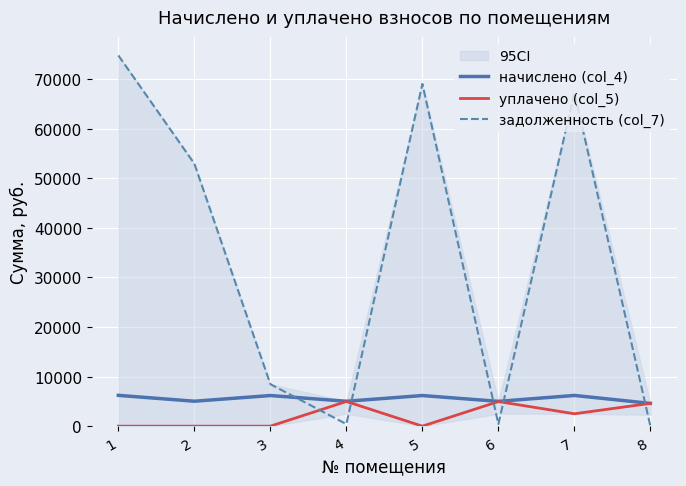

How many series are shown in this chart?

3